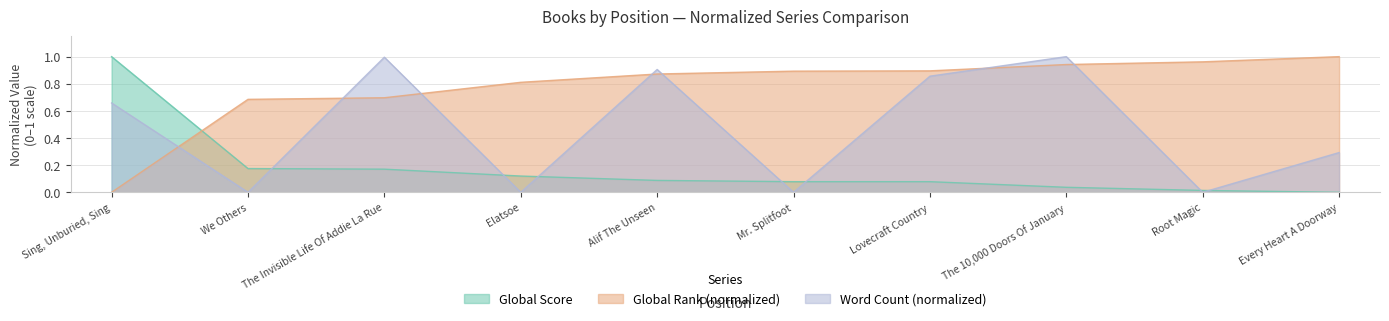

Which series ends up on top after the final intersection of Global Rank and Word Count?

Global Rank